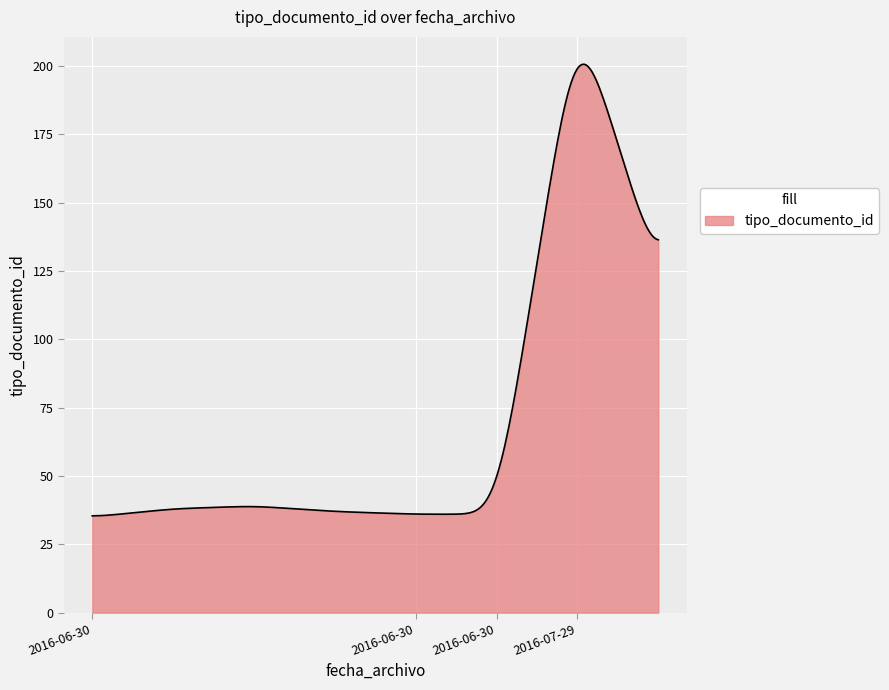

What is the maximum value shown in the chart?

200.6